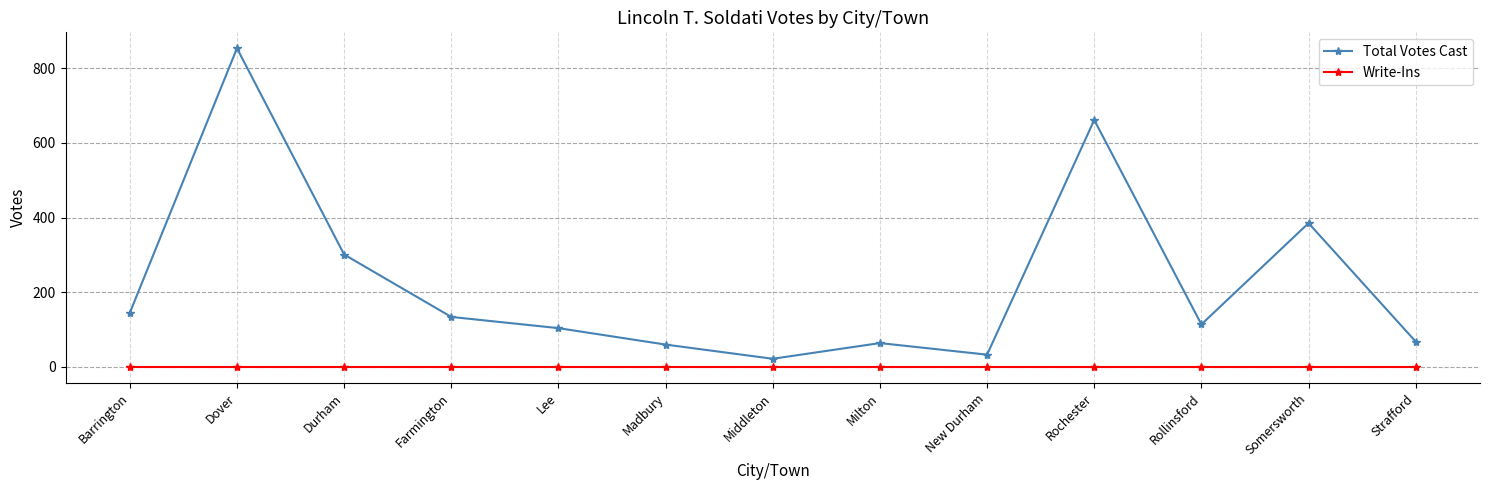

What is the total value across all series at Rollinsford?

114